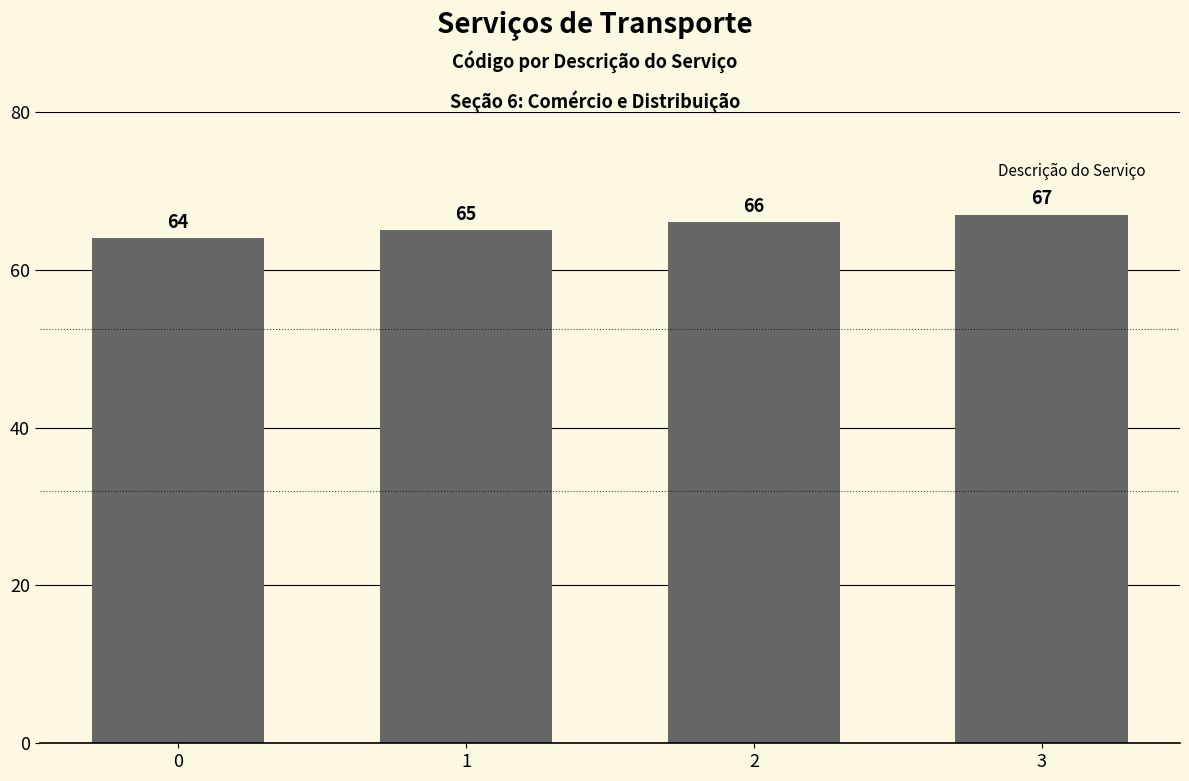

What is the sum of all values?

262